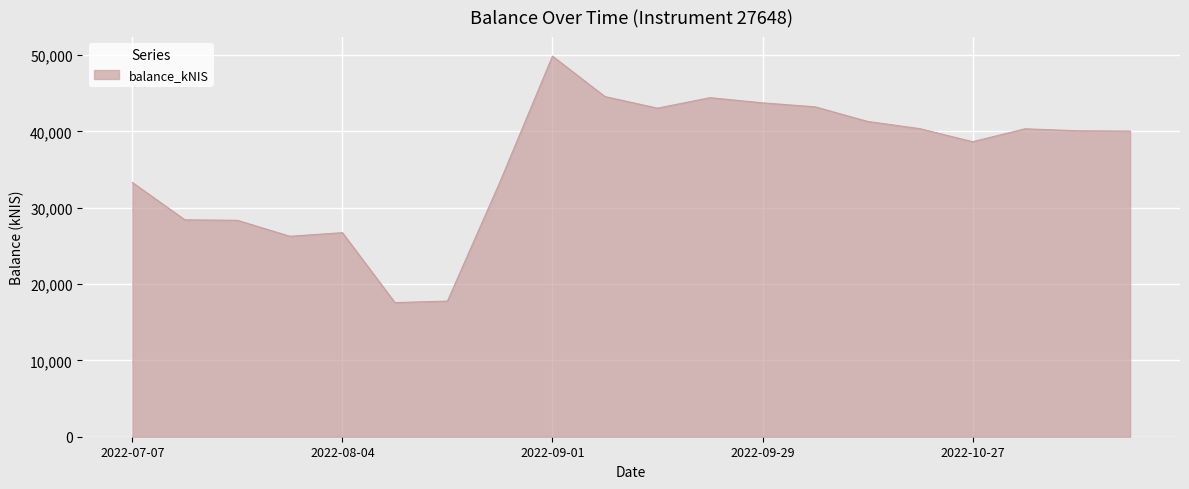

What is the difference between the maximum and minimum values?

32281.8